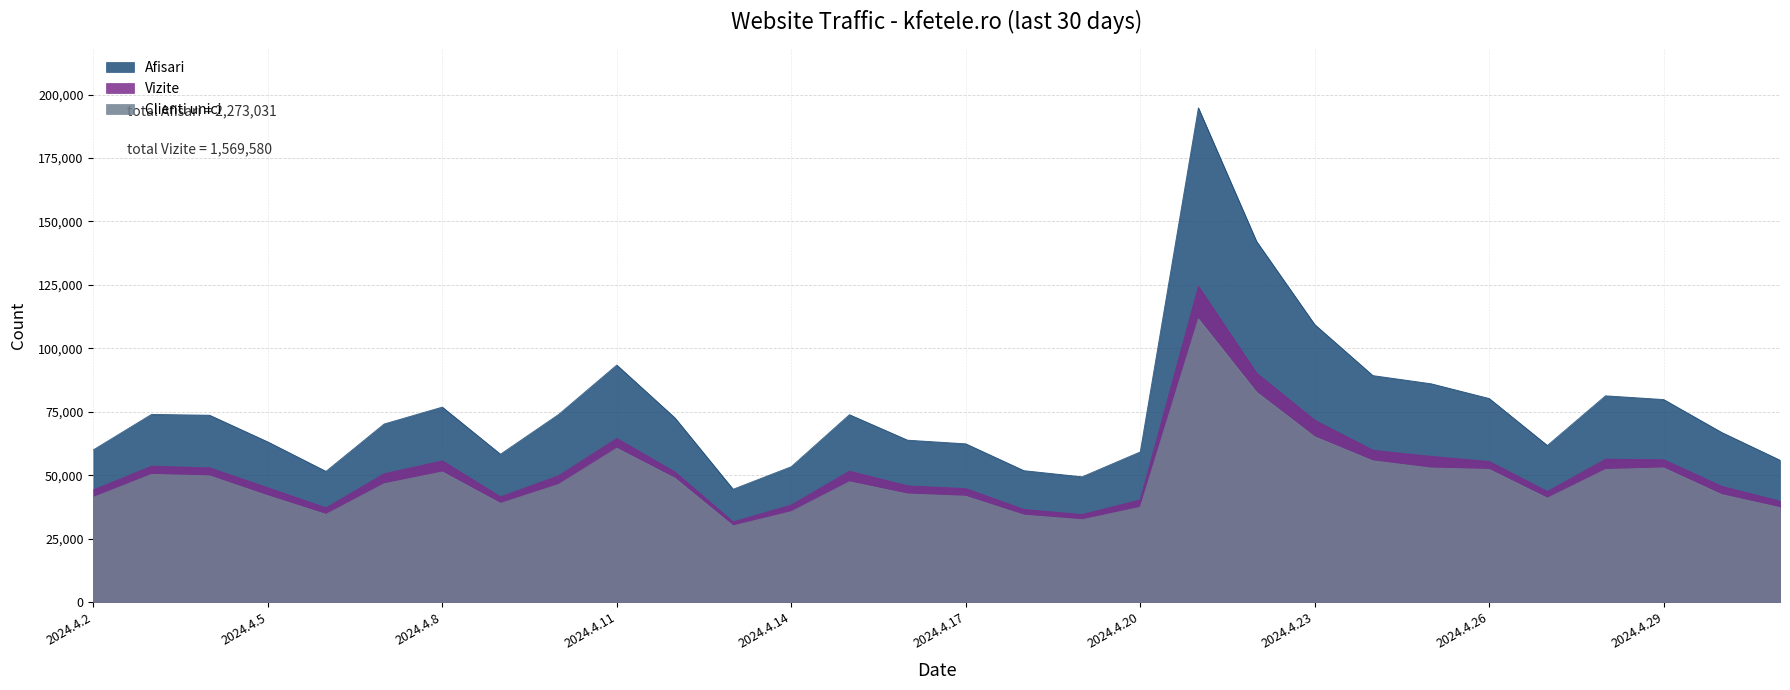

True or false: Afisari and Vizite cross at least once.

False